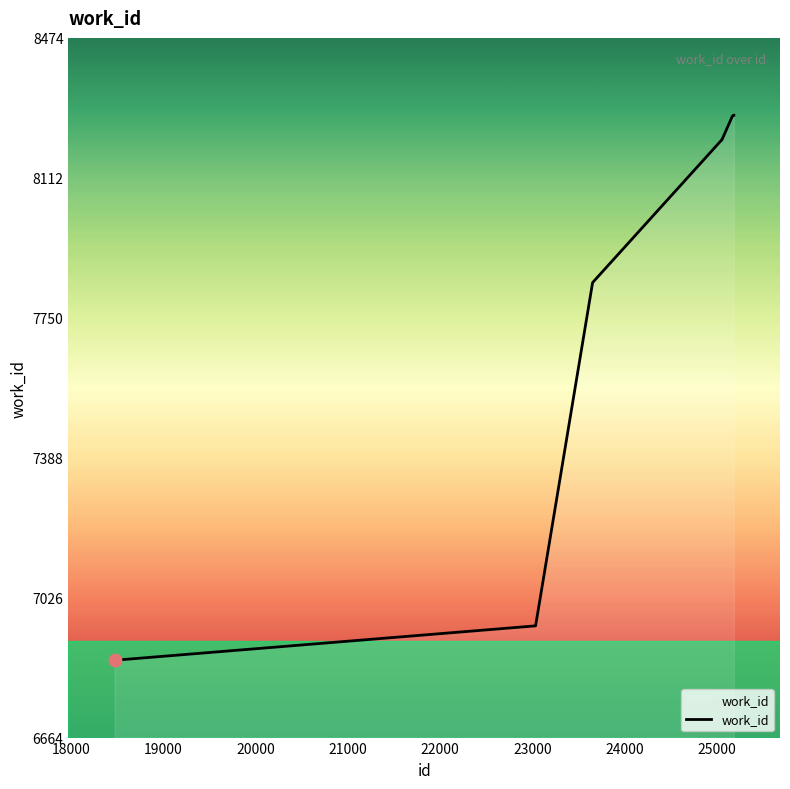

What is the maximum value shown in the chart?

8274